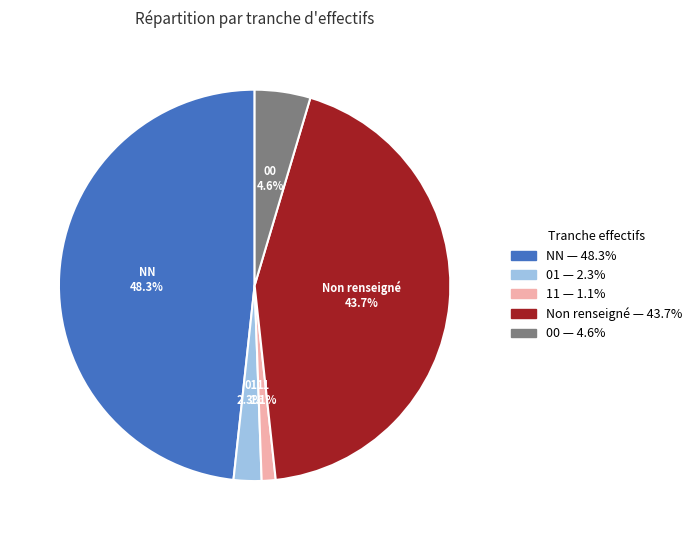

Is there any slice that represents more than half of the pie?

No